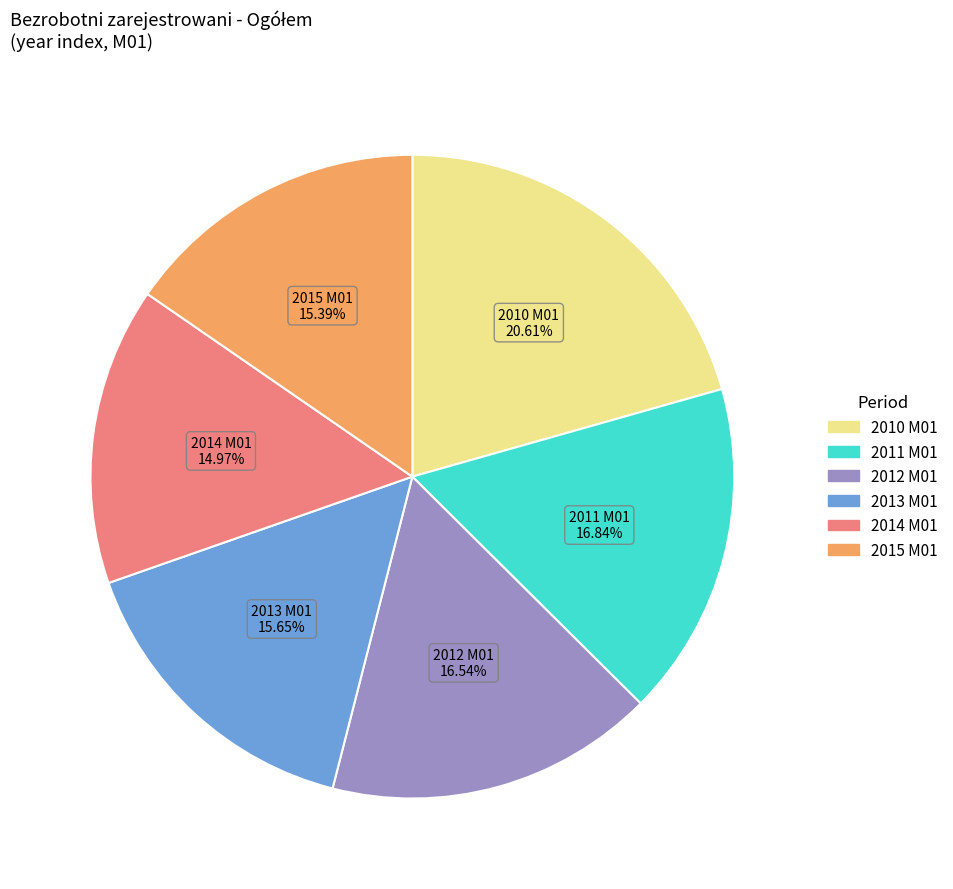

Is the sum of 2014 and 2012 greater than half?

No